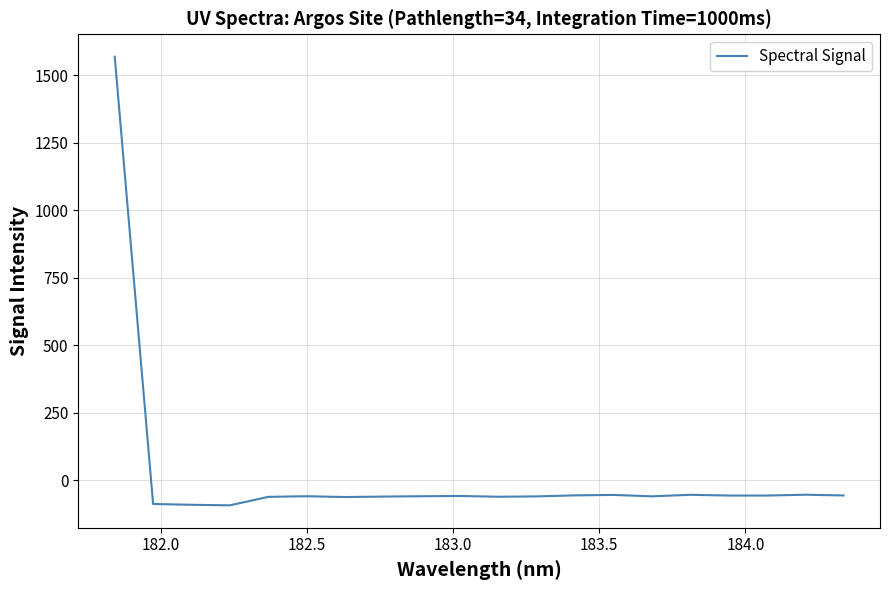

What is the difference between the maximum and minimum values?

1661.3